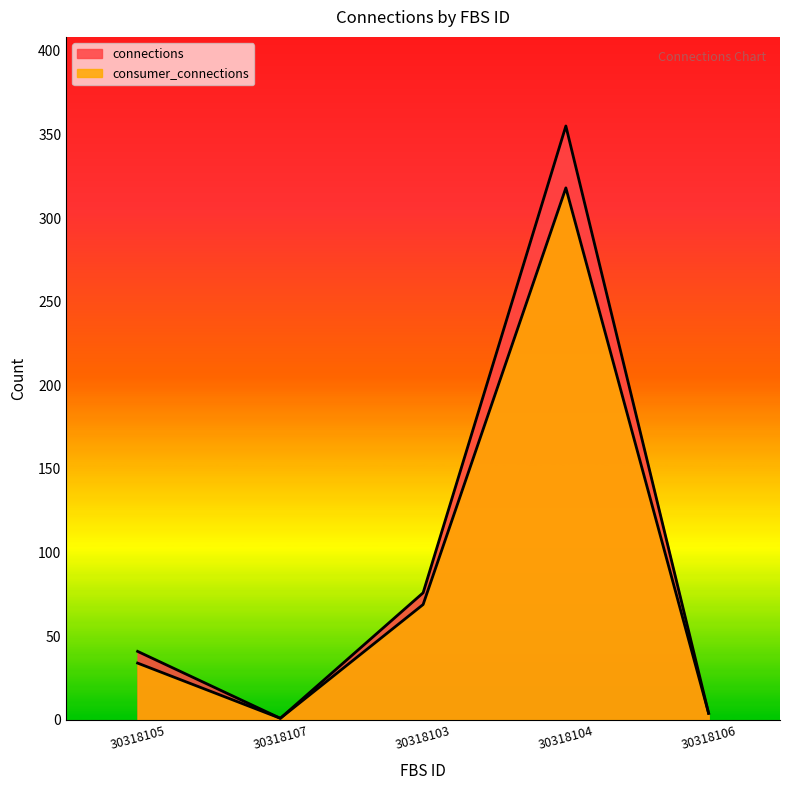

Count the number of data series in this chart.

2